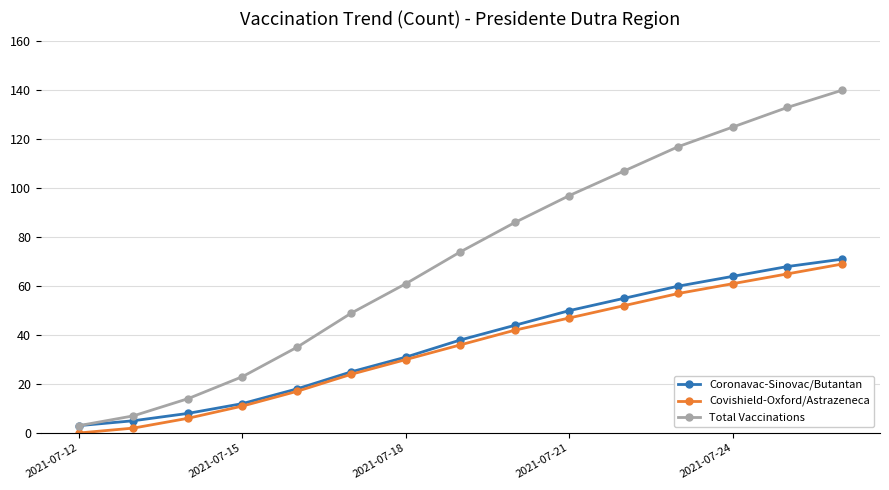

Count the number of data series in this chart.

3